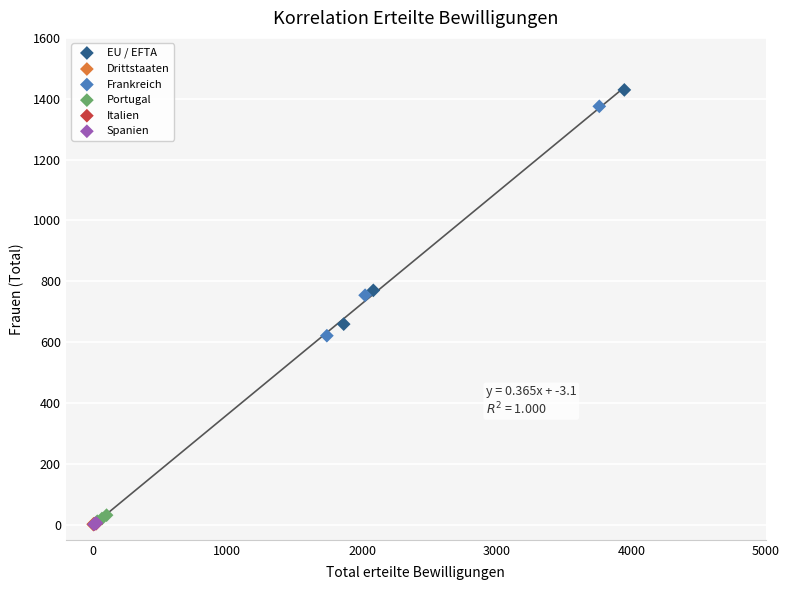

Which series has the widest spread of Y values?

EU / EFTA